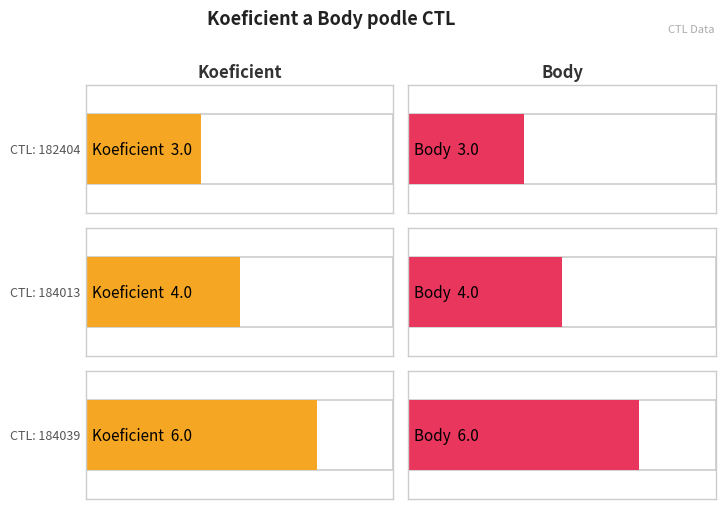

What is the average value of the Body series?

4